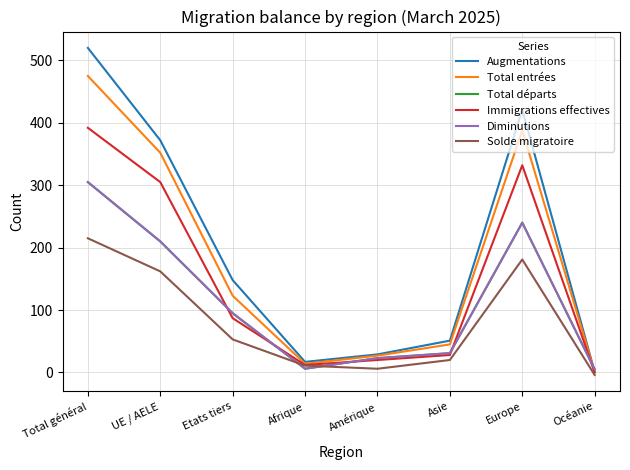

What is the value of the Immigrations effectives point at the 2nd from the left?

305